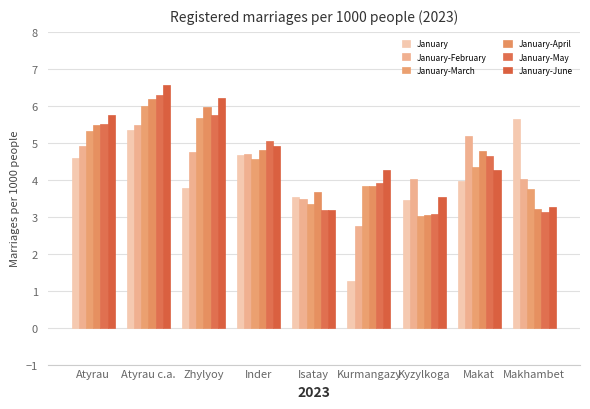

What is the value of the January-April bar at the 1st from the left?

5.5